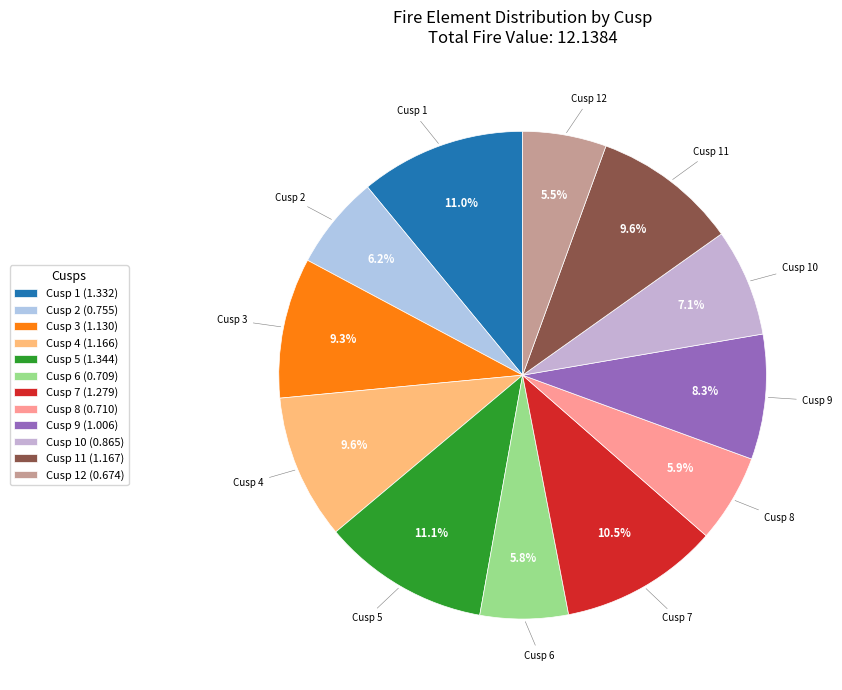

Between Cusp 10 and Cusp 9, which is larger?

Cusp 9